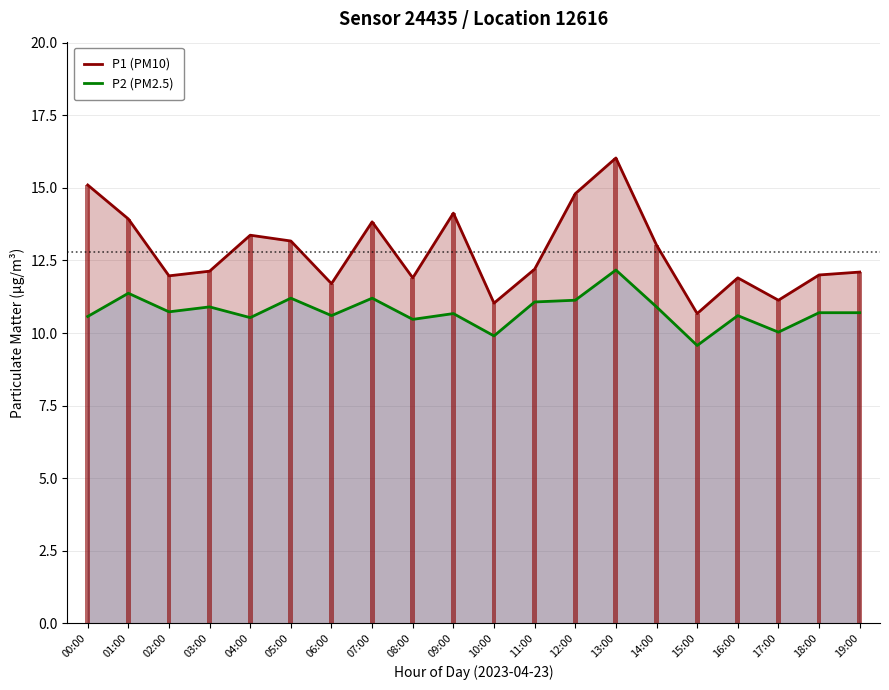

At which category does the chart reach its peak across all series?

13:00